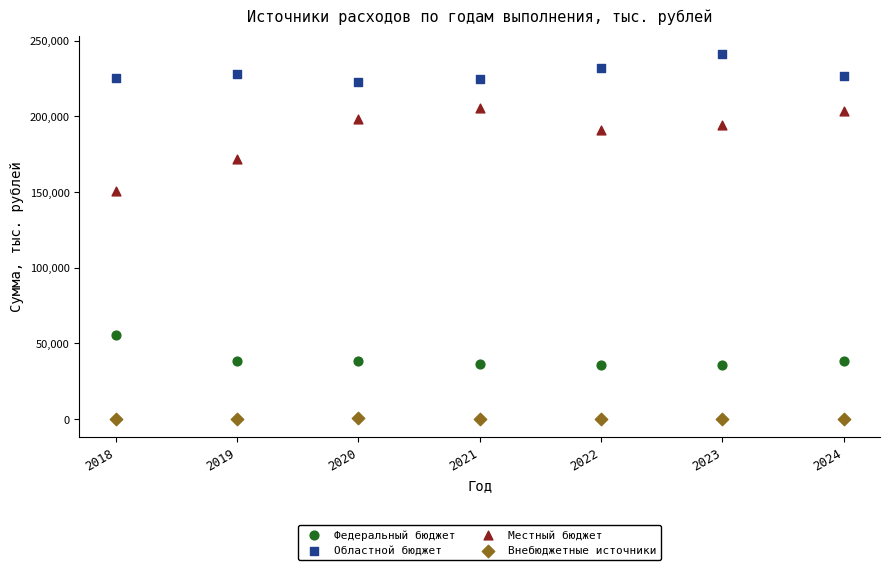

What are all the series names shown in the legend?

Федеральный бюджет, Областной бюджет, Местный бюджет, Внебюджетные источники